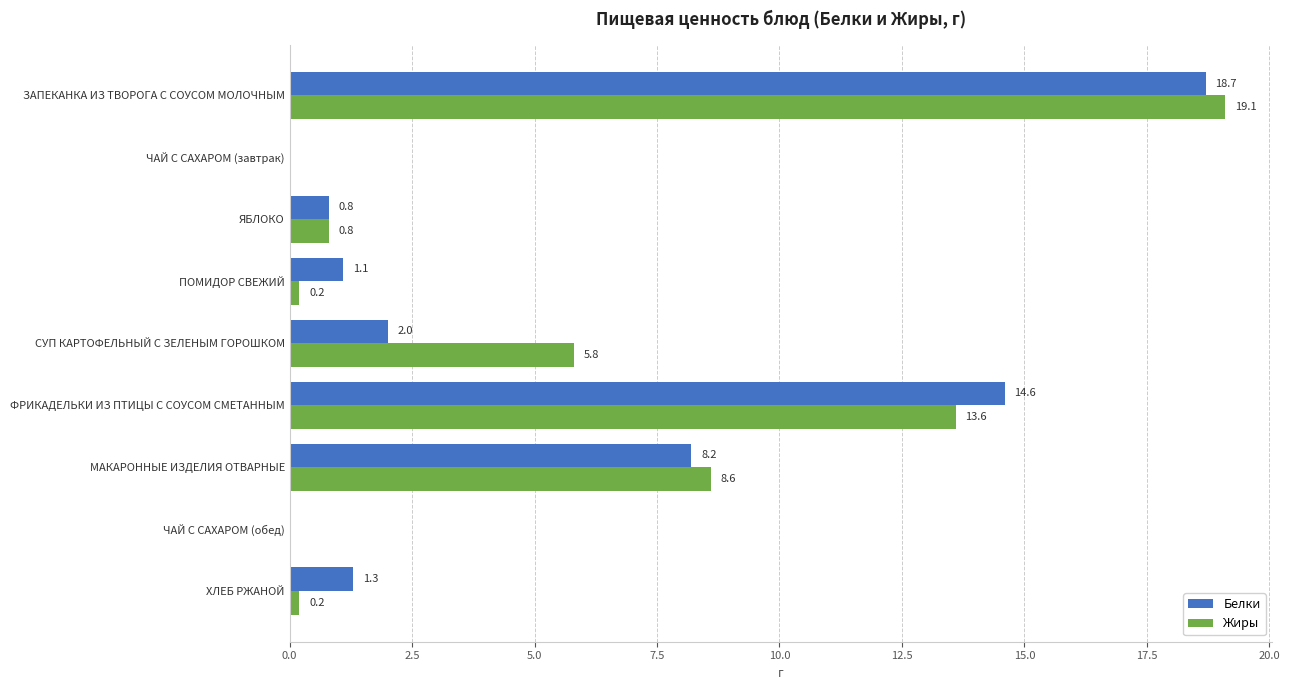

At which label is Белки closest to 9?

МАКАРОННЫЕ ИЗДЕЛИЯ ОТВАРНЫЕ